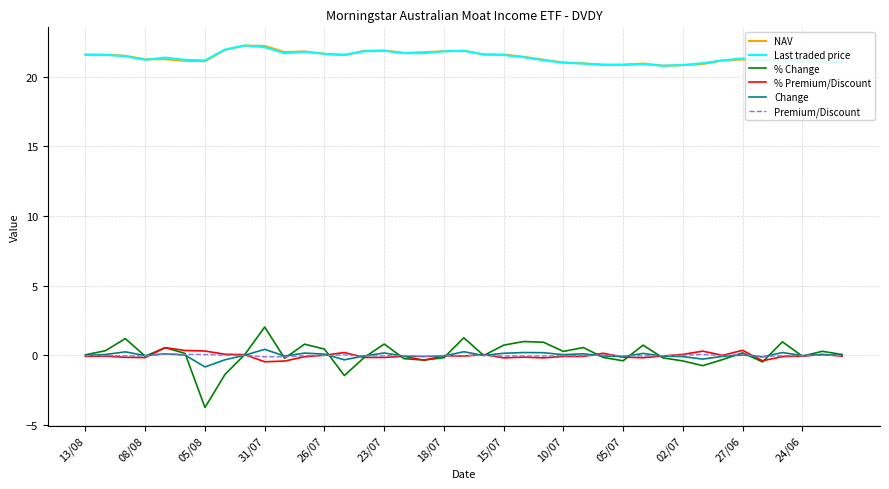

What is the minimum value for NAV?

20.8